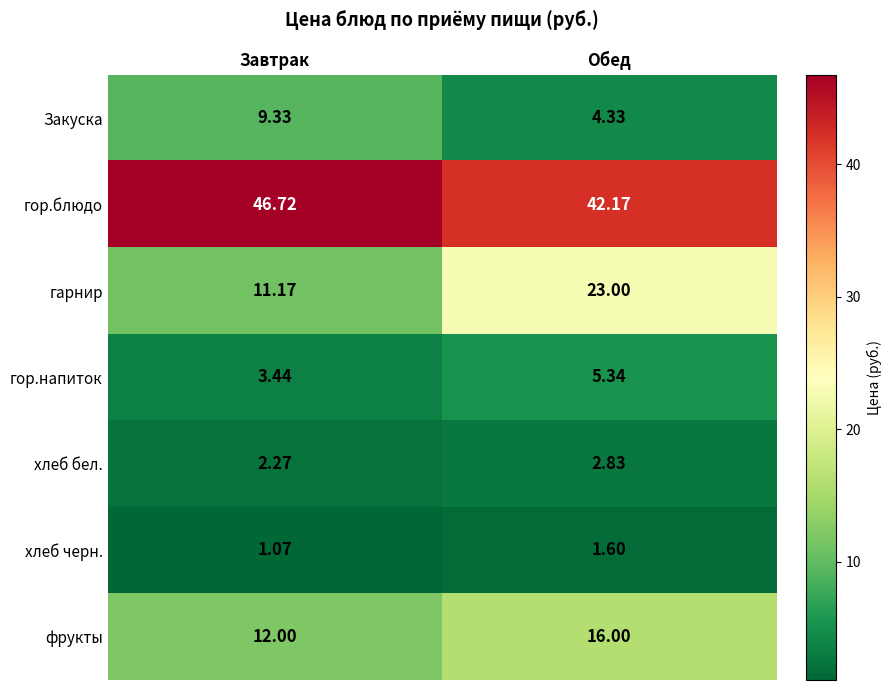

List the series in order of their peak value, highest first.

гор.блюдо, гарнир, фрукты, Закуска, гор.напиток, хлеб бел., хлеб черн.